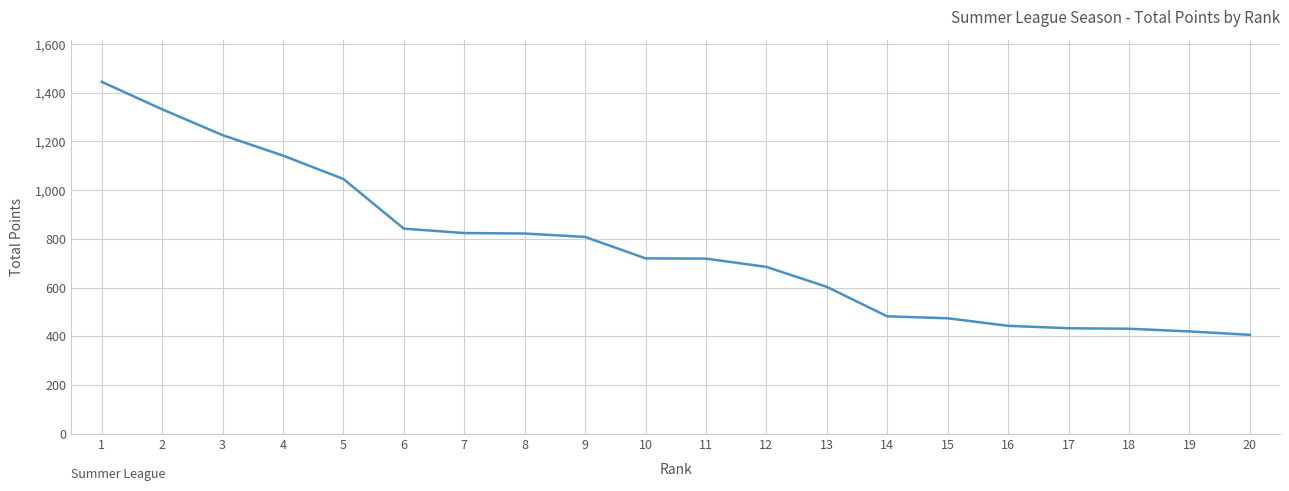

What is the difference between the second highest and second lowest values?

912